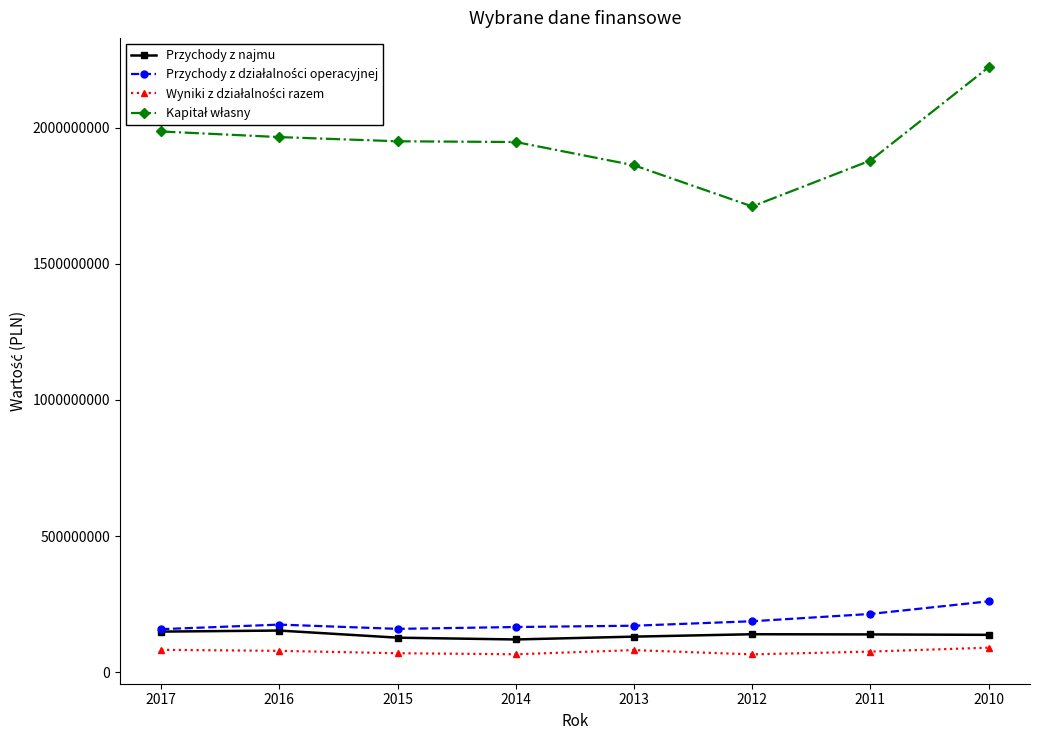

What is the spread (max minus min) of values at 2015?

1879500000